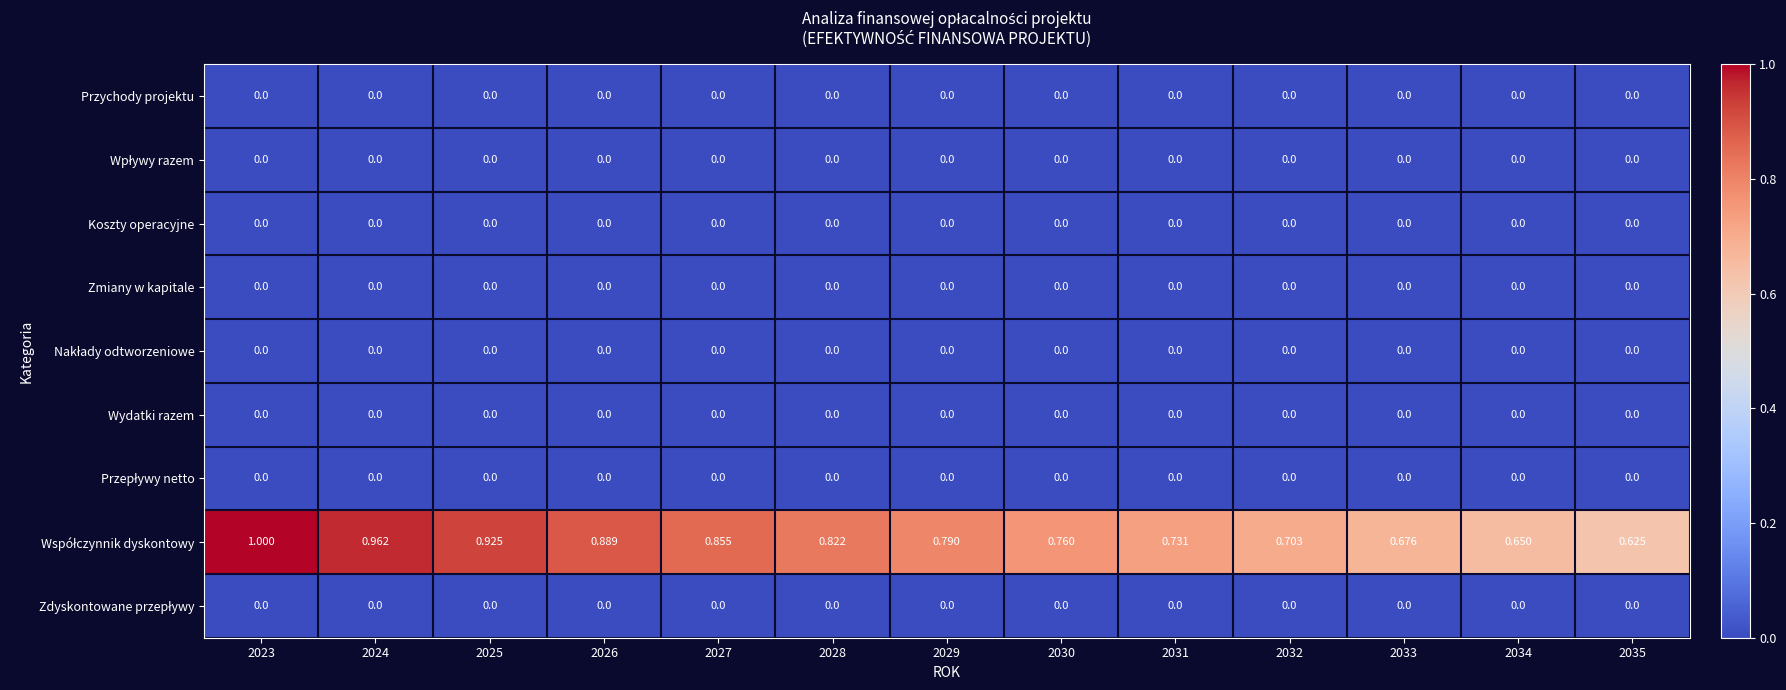

Rank the series by their maximum value, from highest to lowest.

Współczynnik dyskontowy, Przychody projektu, Wpływy razem, Koszty operacyjne, Zmiany w kapitale, Nakłady odtworzeniowe, Wydatki razem, Przepływy netto, Zdyskontowane przepływy